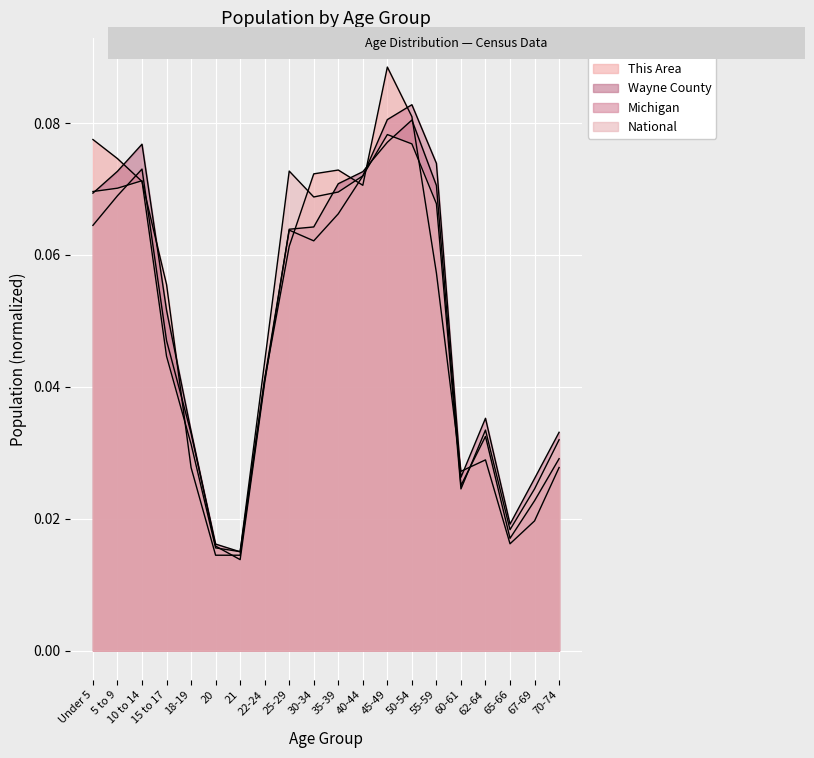

Which series has the largest range (max minus min)?

This Area